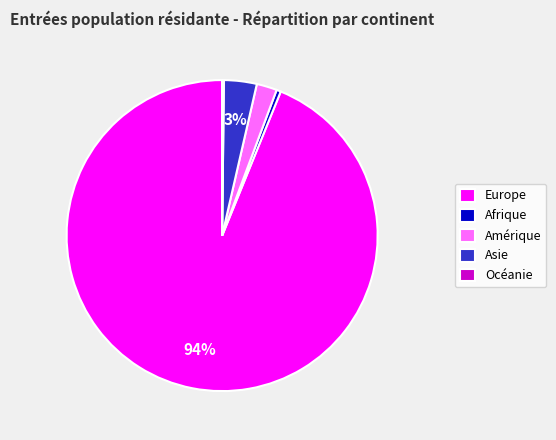

Do Amérique and Europe together represent more than half of the pie?

Yes